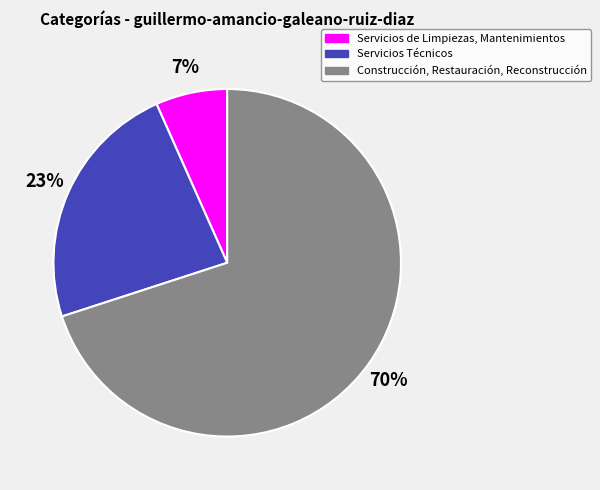

To the nearest percent, what is the combined percentage of Construcción, Restauración, Reconstrucción and Servicios Técnicos?

93%